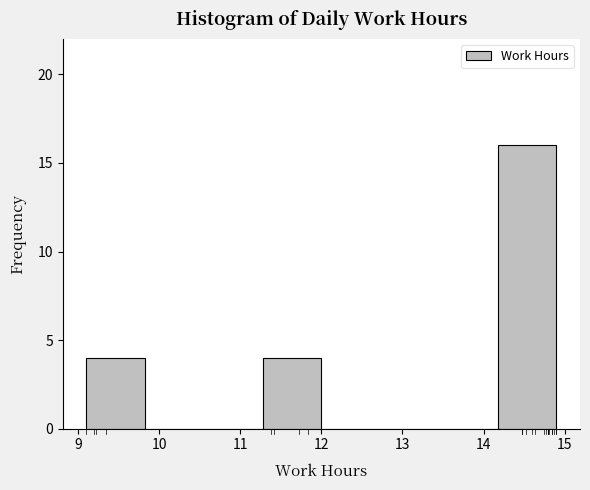

Reading left to right, list every bar in this chart as the range it spans on the x-axis followed by its height. Neither the bar edges nor the heights are printed on the chart, so give them approximately, as read against the axes.

9.1 to 9.8: 4
9.8 to 10.6: 0
10.6 to 11.3: 0
11.3 to 12.0: 4
12.0 to 12.7: 0
12.7 to 13.5: 0
13.5 to 14.2: 0
14.2 to 14.9: 16